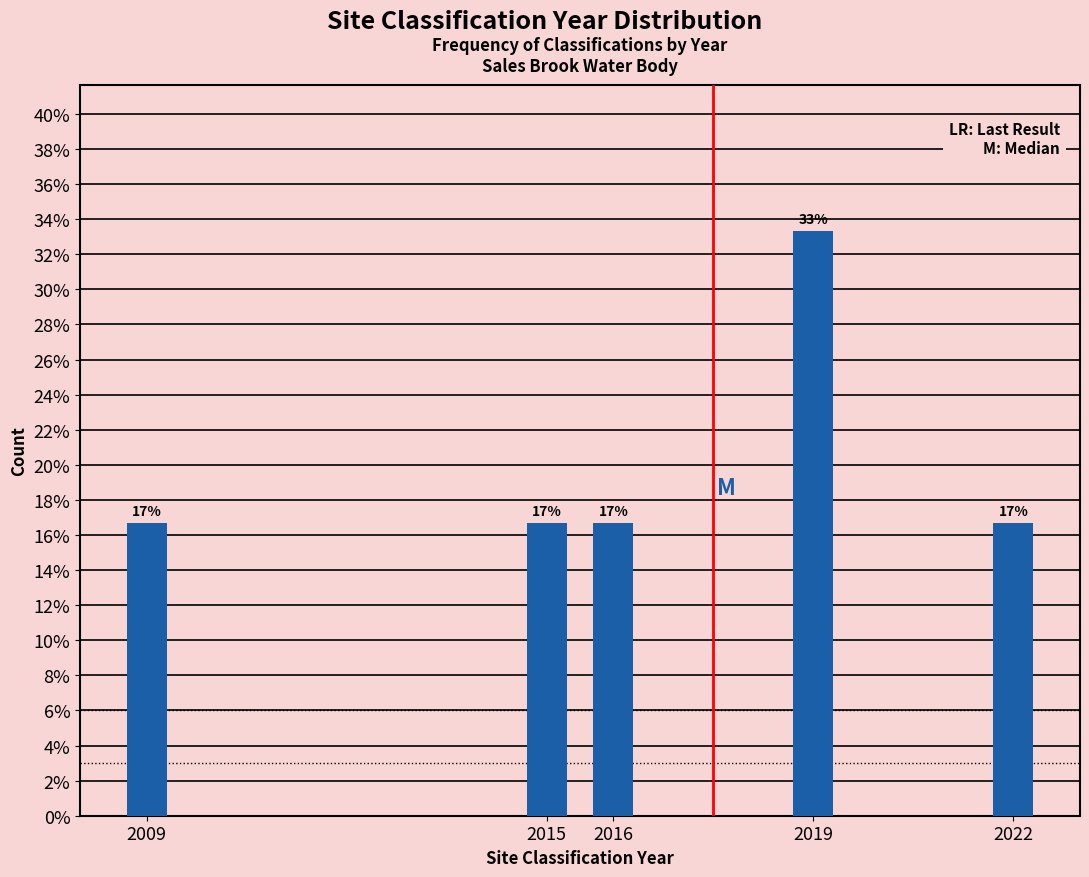

How many bars are there in total?

5